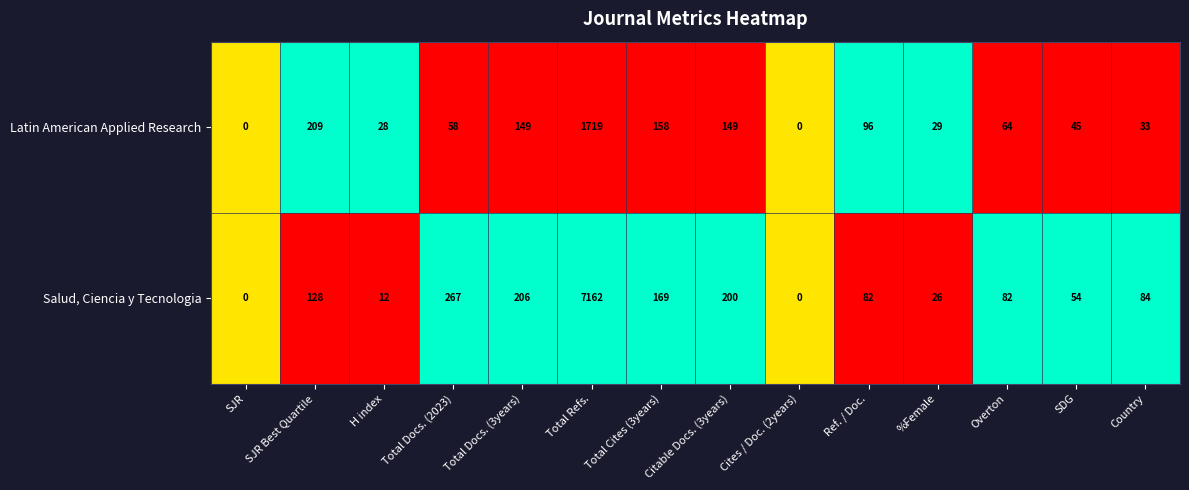

Between SJR and %Female, which series saw the biggest shift?

Latin American Applied Research